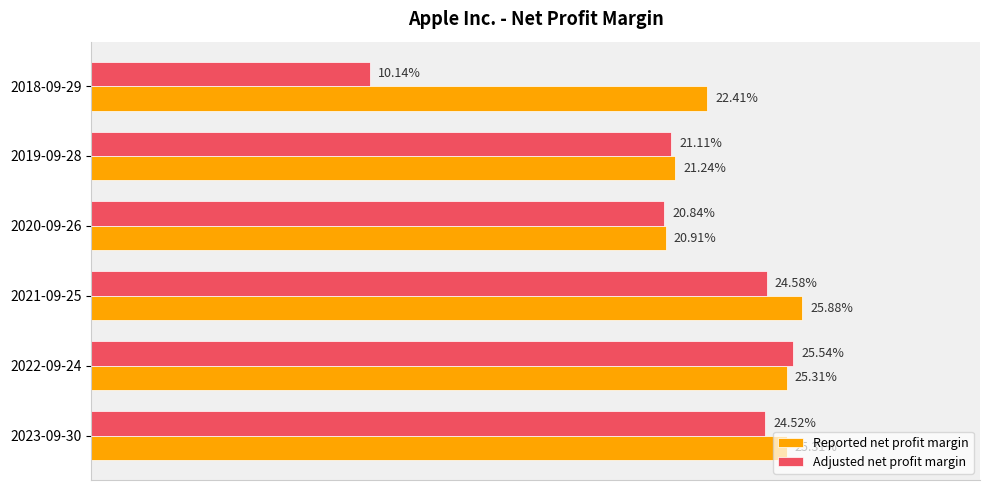

What is the highest value of the Reported net profit margin series?

0.3